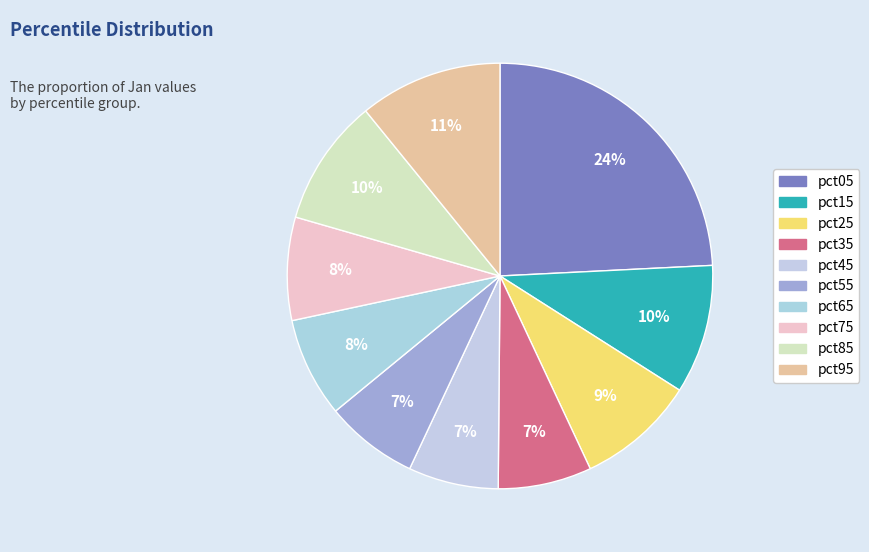

What percentage is the pct95 slice, to the nearest percent?

11%